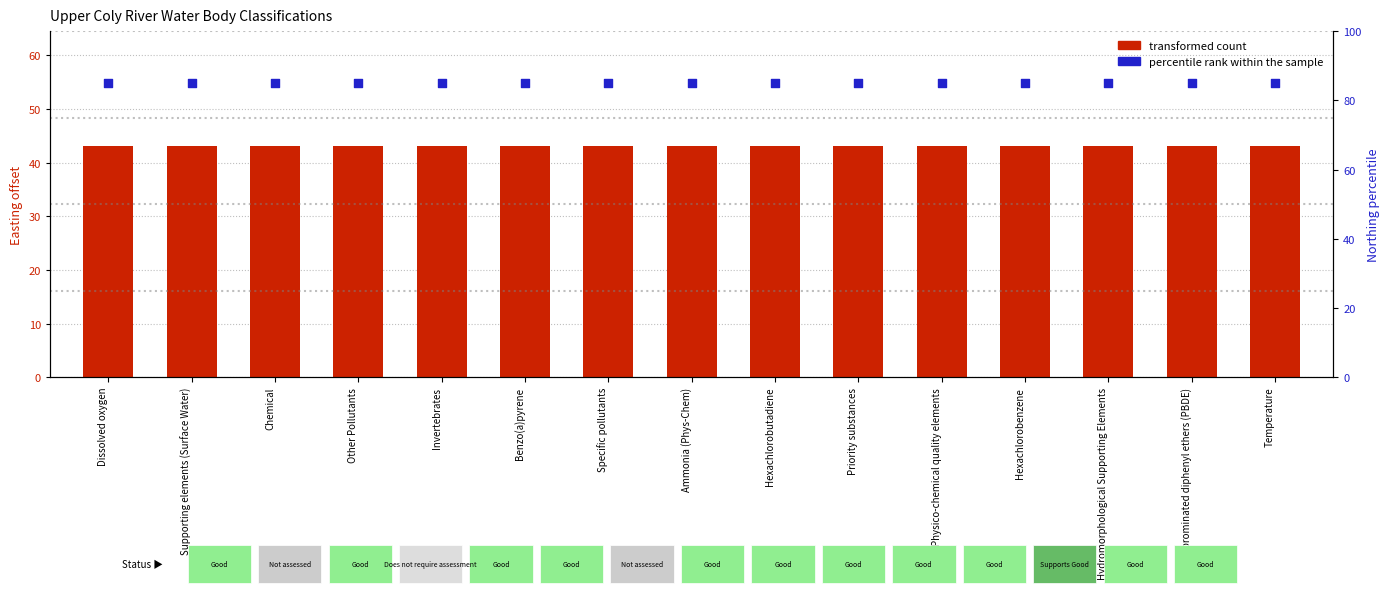

What are all the series names shown in the legend?

transformed count, percentile rank within the sample